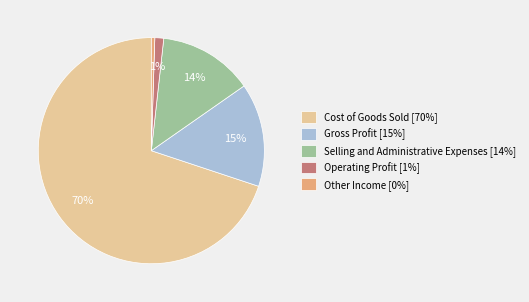

Combined, do Other Income and Operating Profit account for over 50%?

No